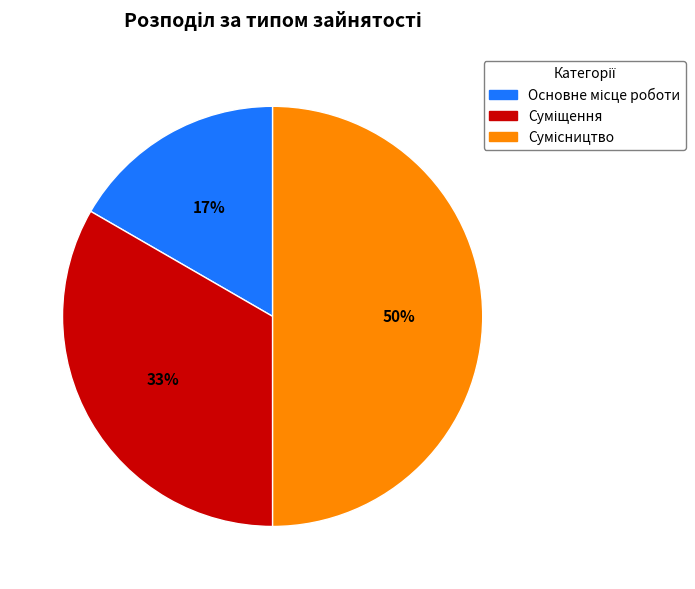

To the nearest percent, what is the average slice percentage?

33%